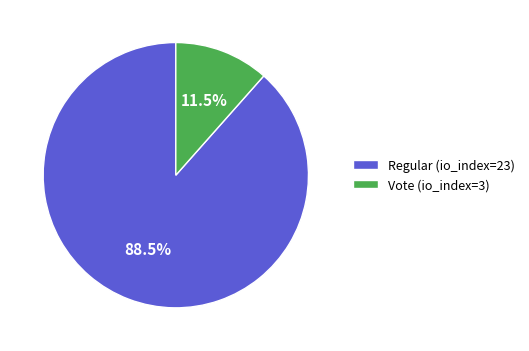

To the nearest percent, what is the average slice percentage?

50%